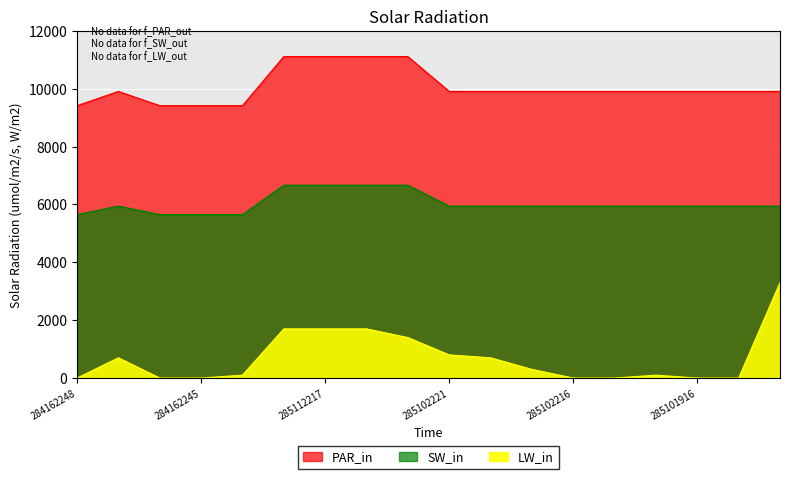

Does the chart display data point markers on the line(s)?

No